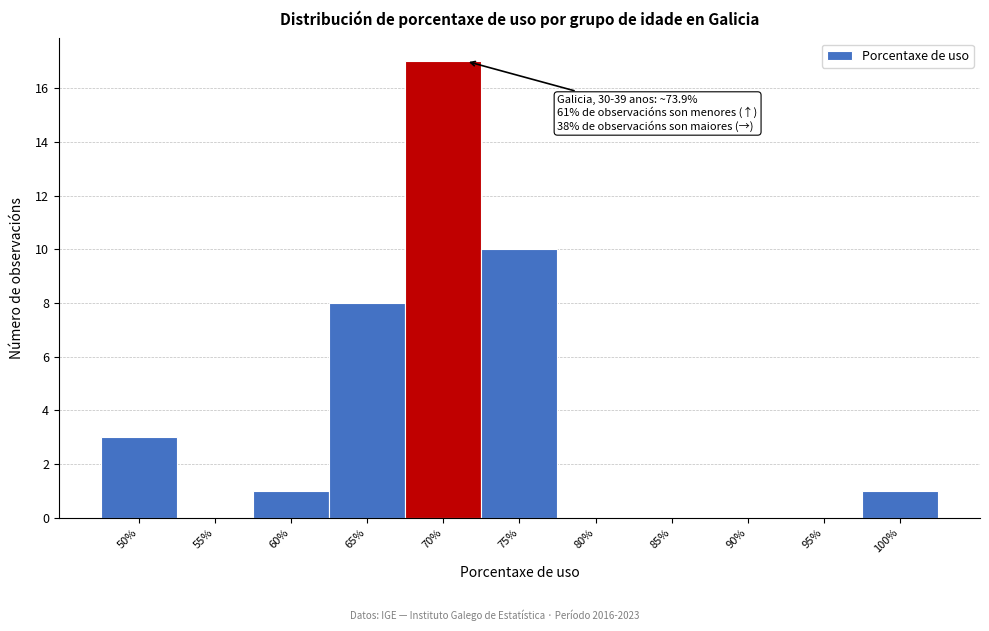

Reading left to right, extract all data points from this chart.

50%=3	55%=0	60%=1	65%=8	70%=17	75%=10	80%=0	85%=0	90%=0	95%=0	100%=1